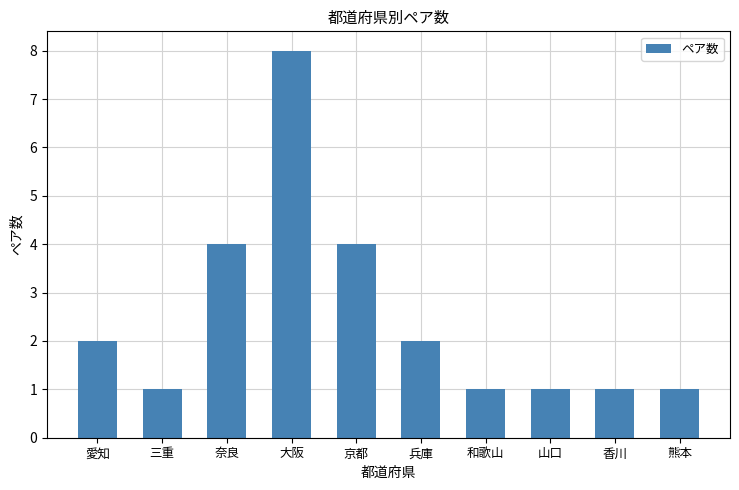

What is the ratio of the value at 香川 to the value at 和歌山?

1.0